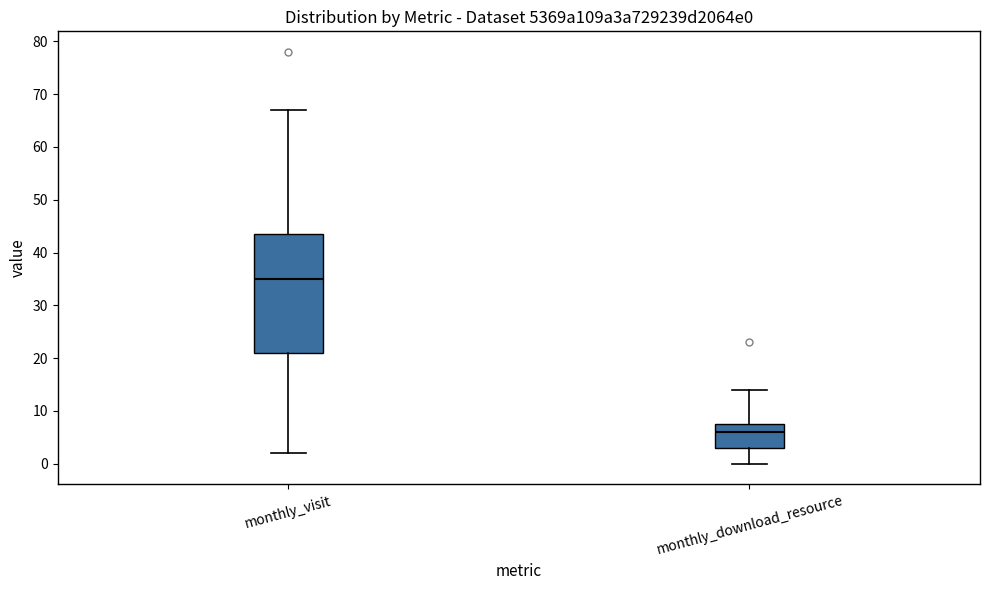

Reading left to right, transcribe this box plot: for each box, give where its median line is, the range the box spans, and where its two whiskers end, as read against the y-axis. The values are not printed on the chart, so give them approximately, as read against the axis.

monthly_visit: median 35, box 21 to 44, whiskers 2 to 67
monthly_download_resource: median 6, box 3 to 8, whiskers 0 to 14